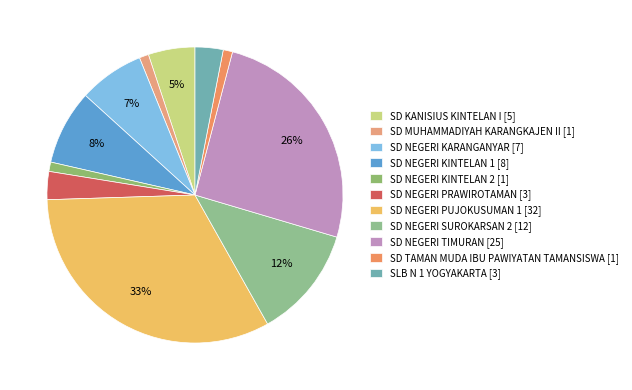

Which category has the smallest portion of the pie?

SD MUHAMMADIYAH KARANGKAJEN II